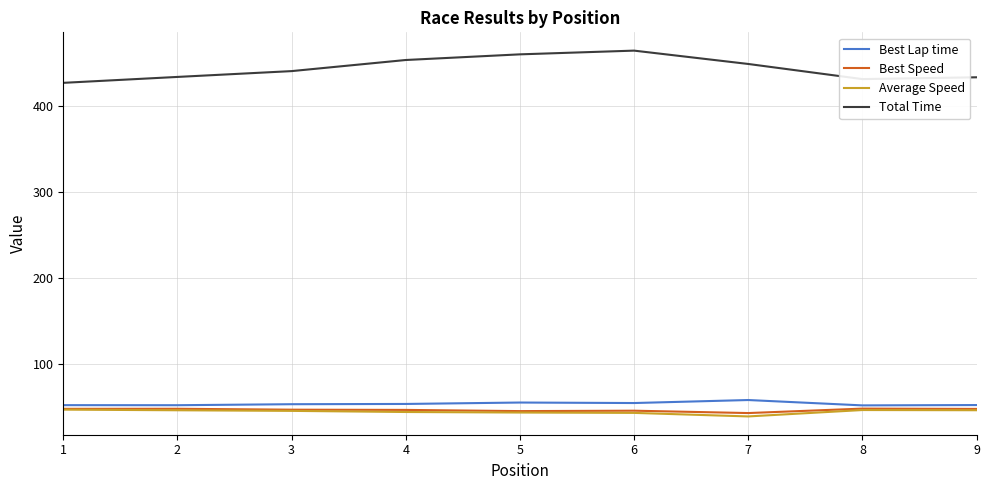

Which series has the largest total across all categories?

Total Time